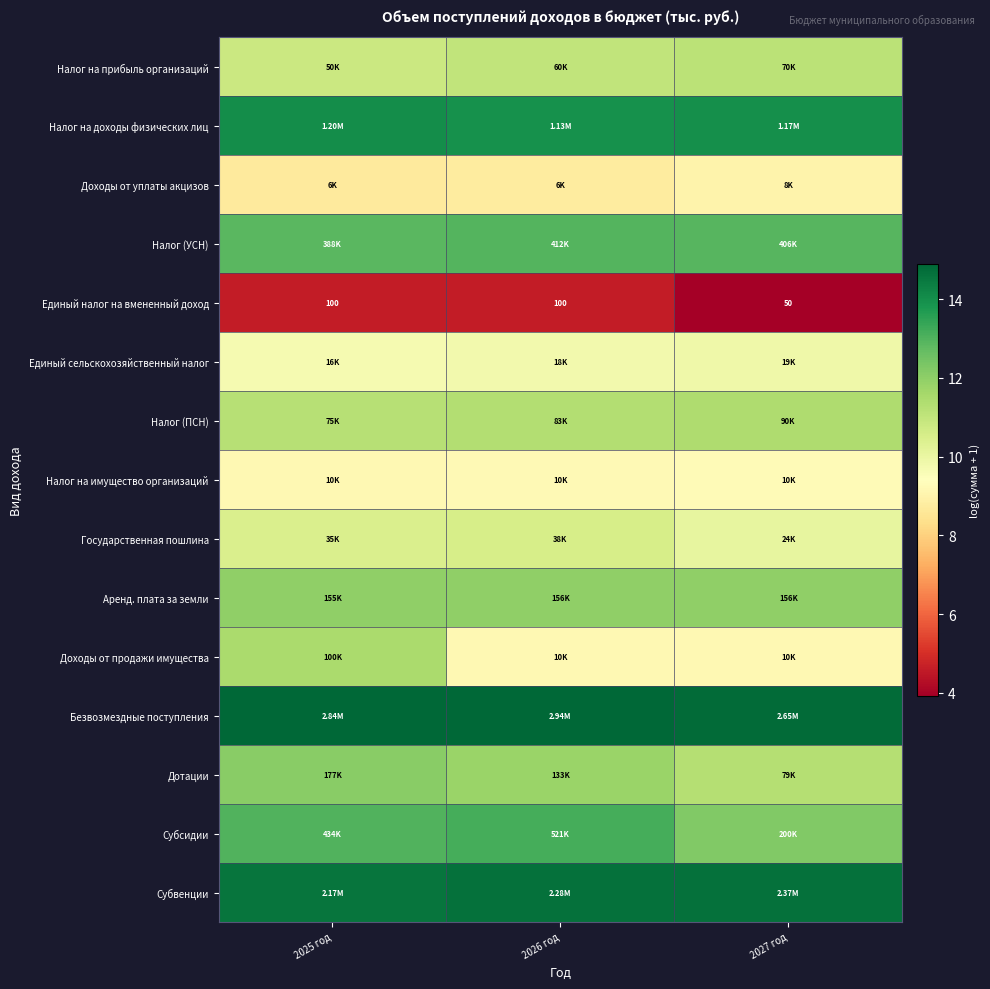

Which has a higher value, 2026 год or 2027 год?

2027 год